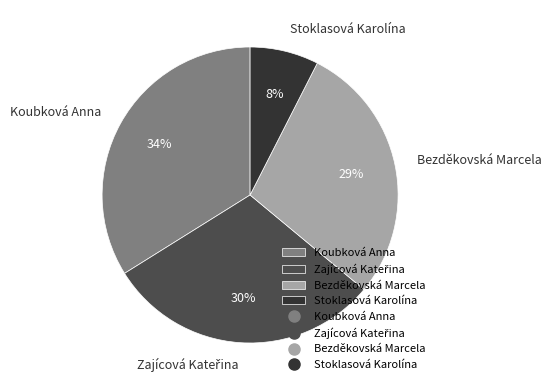

What percentage is the Koubková Anna slice, to the nearest percent?

34%